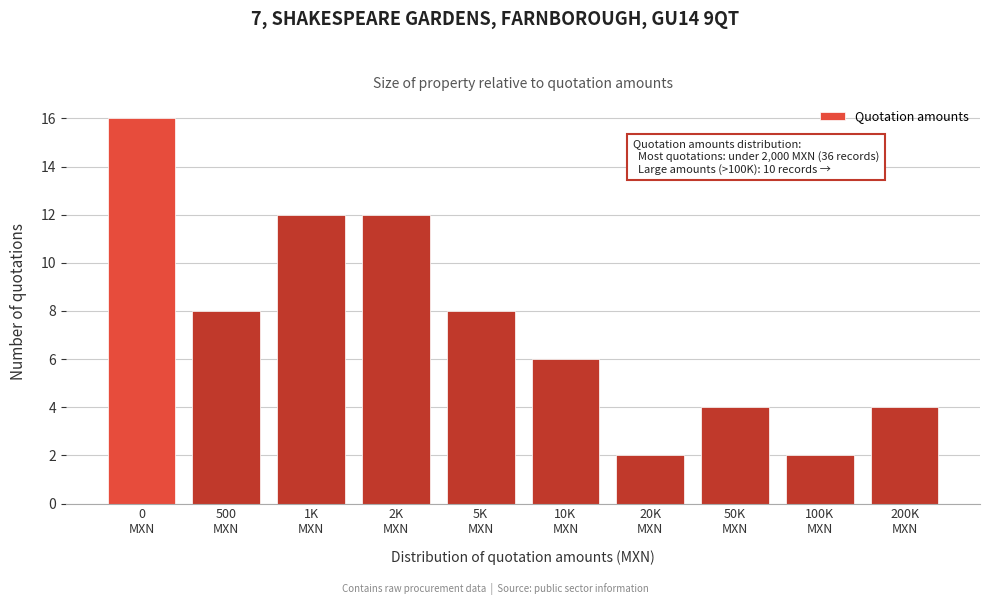

Reading left to right, transcribe all the data shown in this chart.

16	8	12	12	8	6	2	4	2	4